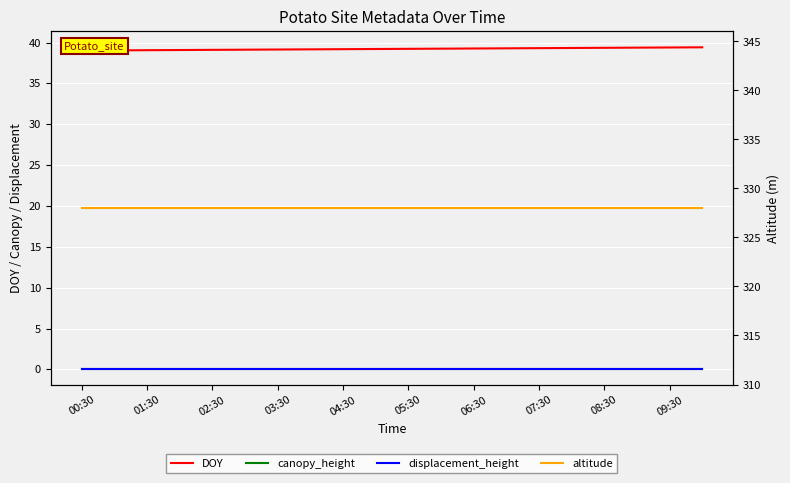

What is the highest value of the altitude series?

328.0